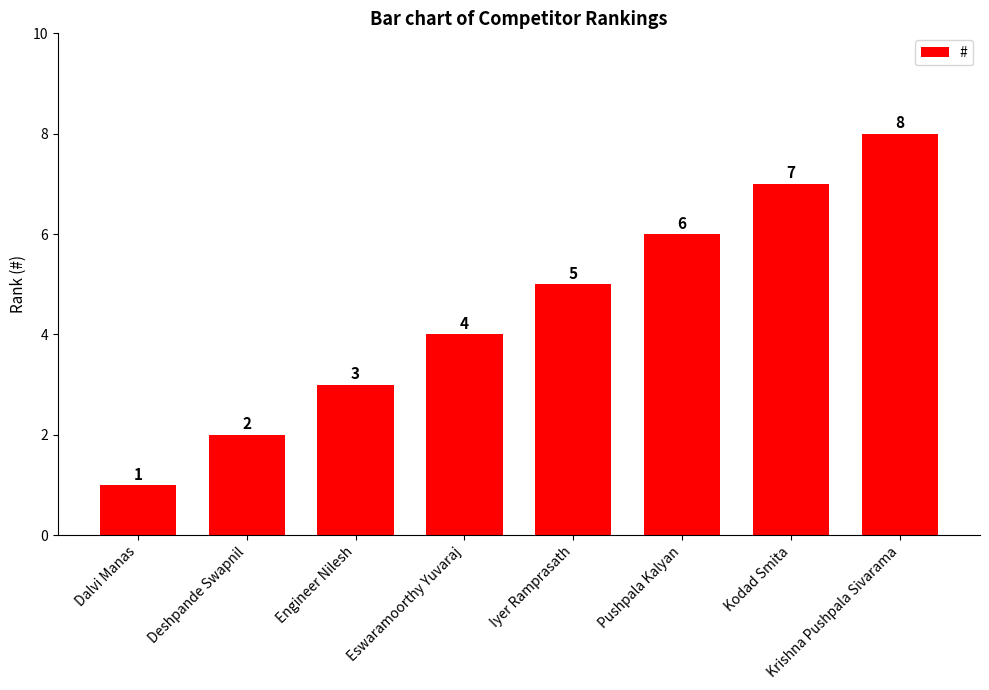

Where is the data nearest to the value 4?

Eswaramoorthy Yuvaraj